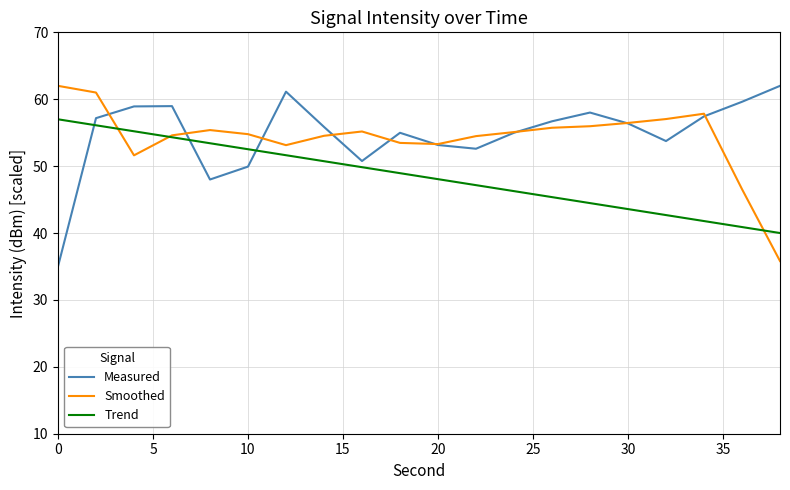

How many times do Trend and Measured cross each other?

3